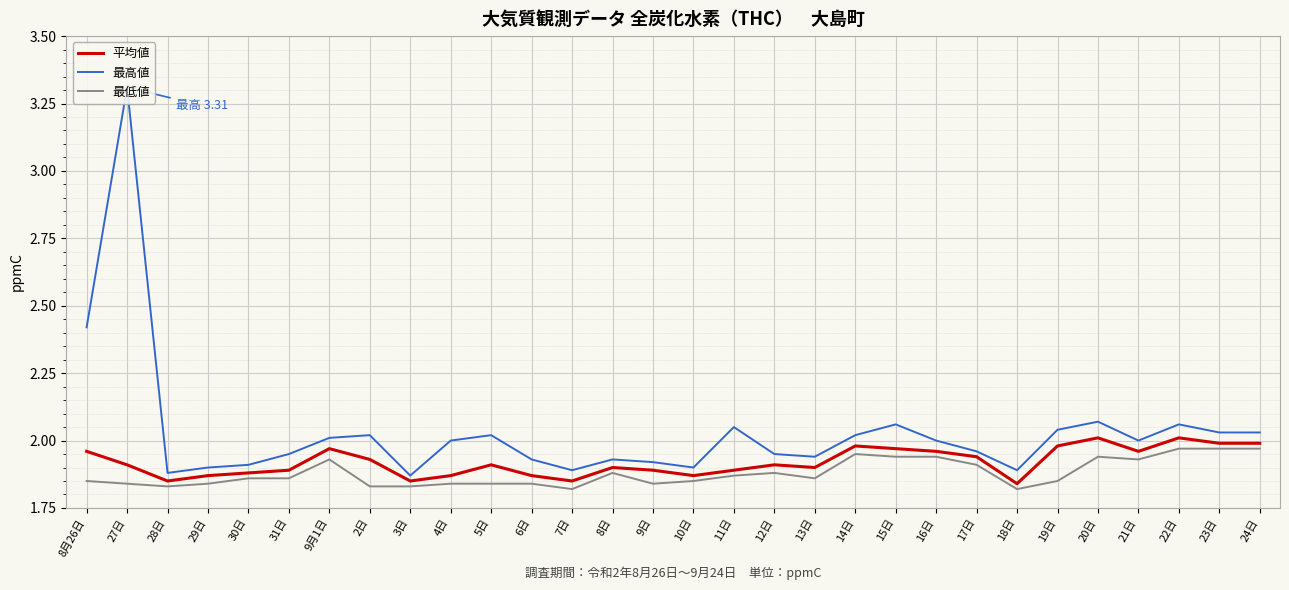

Is the value of 最低値 at 18日 greater than the value of 平均値 at 17日?

No